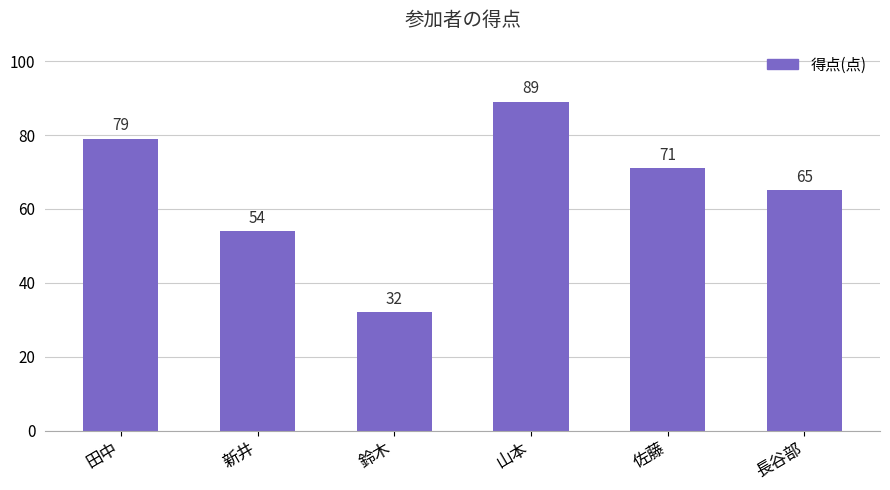

What is the change in value from 新井 to 長谷部?

+11